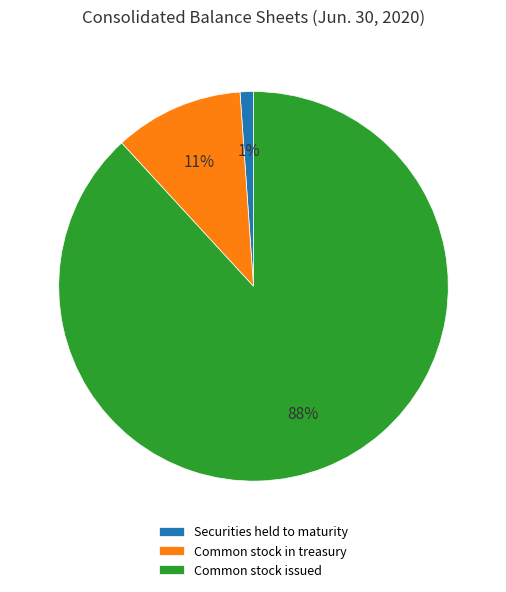

Which slice is the smallest?

Securities held to maturity